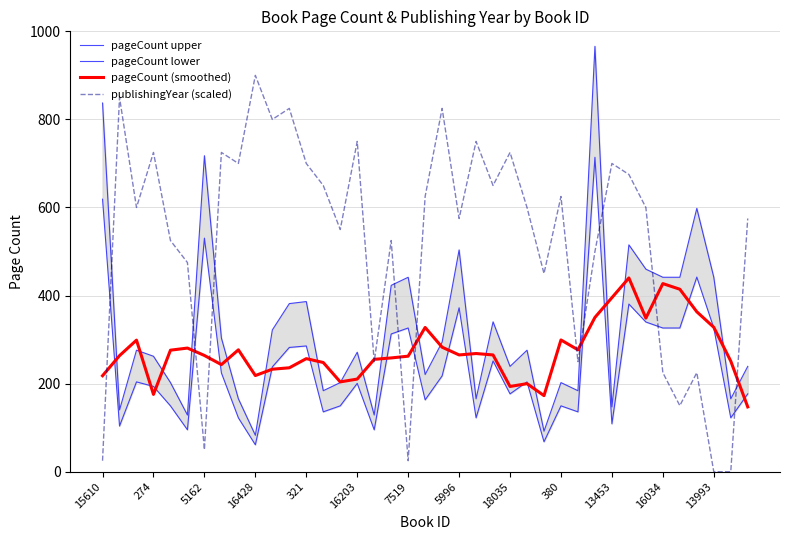

Is it true that pageCount lower equals 131.4 at 5162?

False